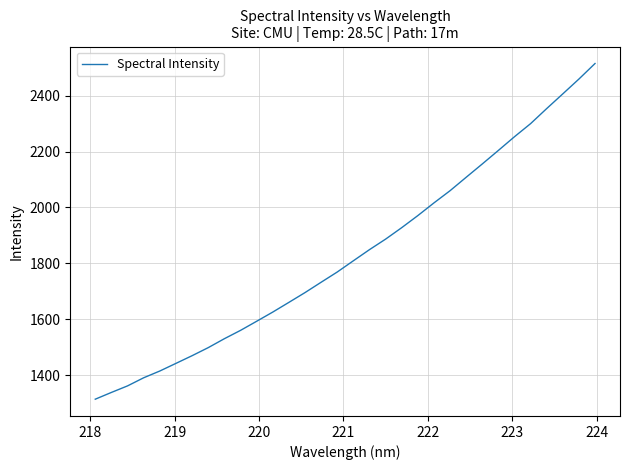

What is the difference between the maximum and minimum values?

1201.9